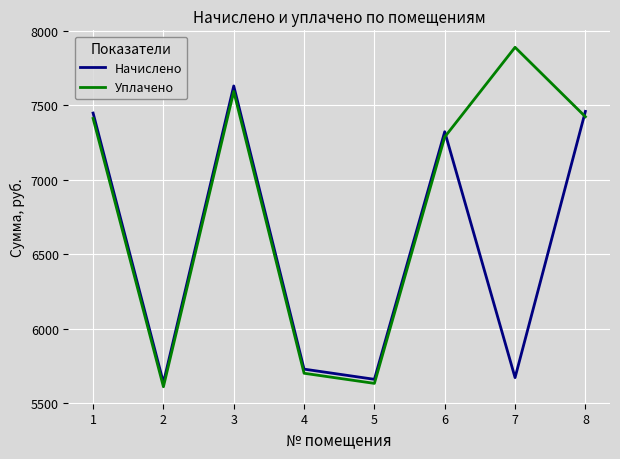

Which series changed the most between 1 and 5?

Начислено